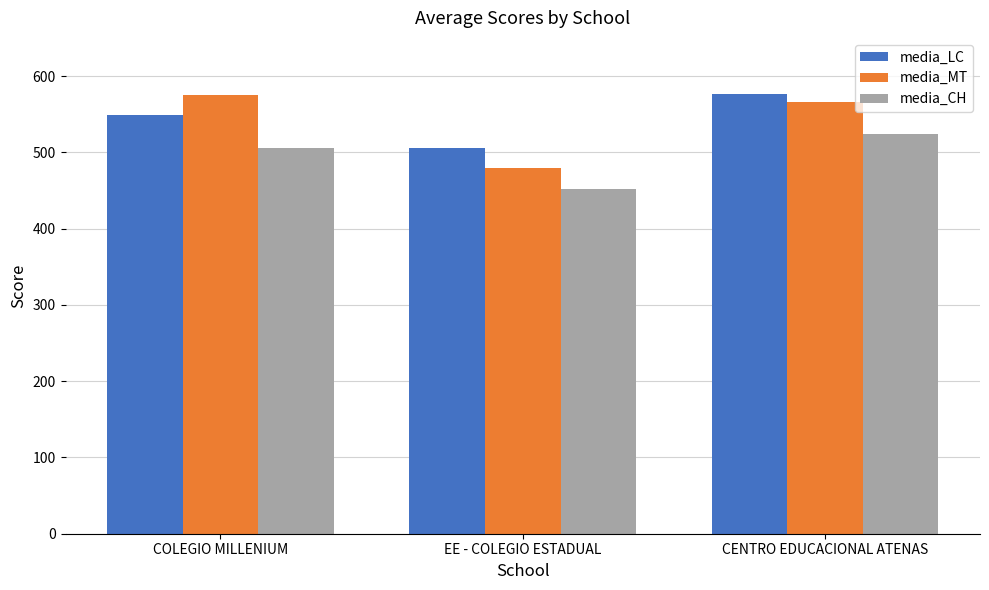

At which category is the sum across all series the highest?

CENTRO EDUCACIONAL ATENAS